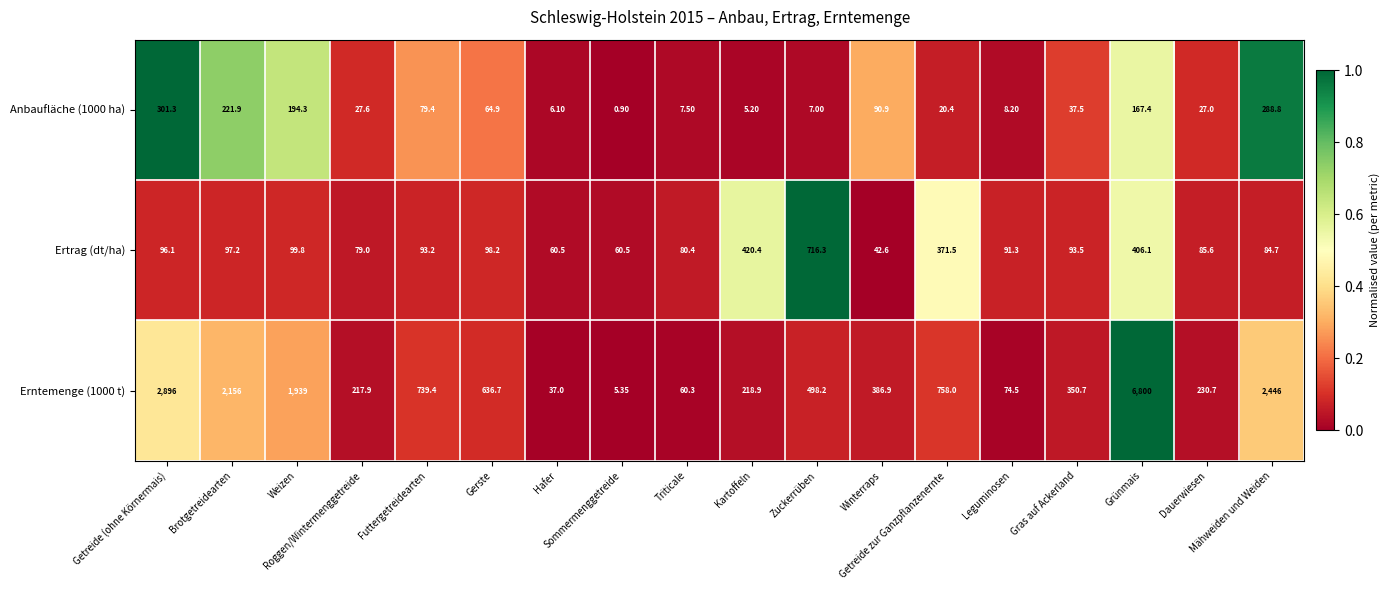

Which series has the largest total across all categories?

Erntemenge (1000 t)